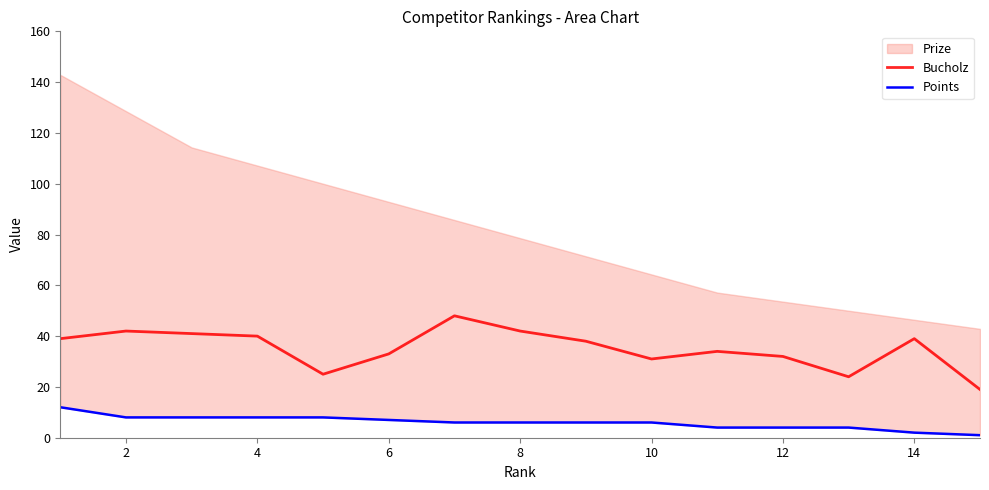

What is the minimum value for Bucholz?

19